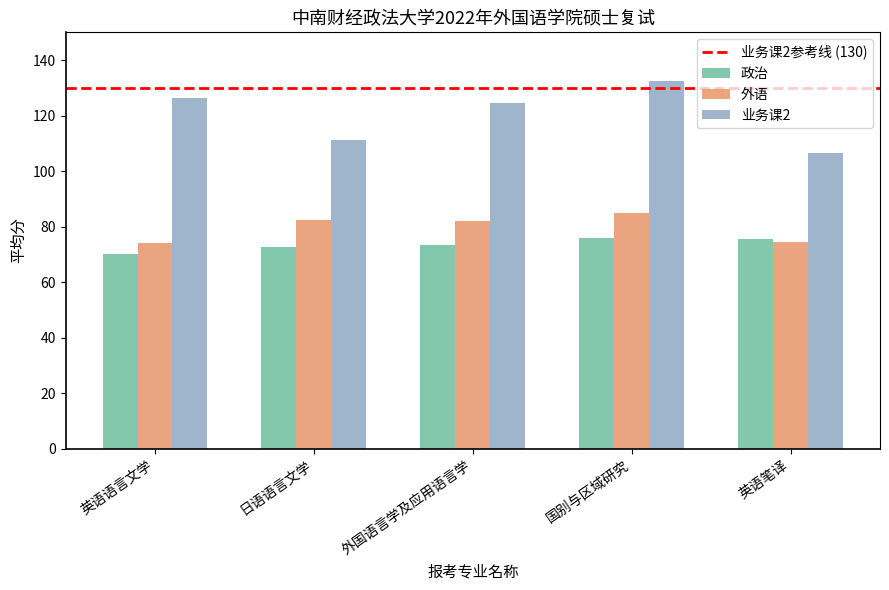

List the labels in order of 业务课2 value, smallest first.

英语笔译, 日语语言文学, 外国语言学及应用语言学, 英语语言文学, 国别与区域研究